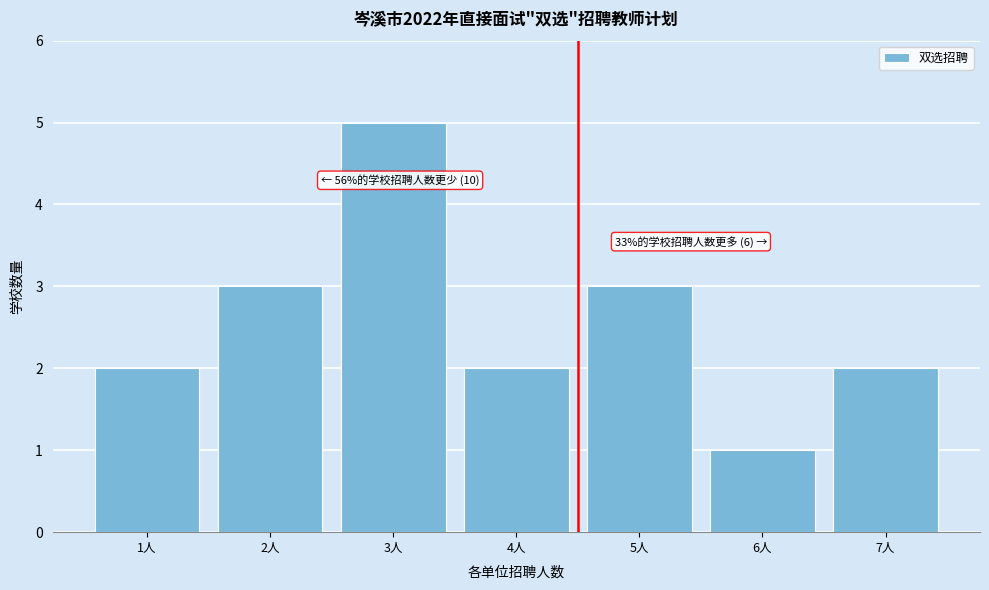

Reading left to right, extract all data points from this chart.

2	3	5	2	3	1	2